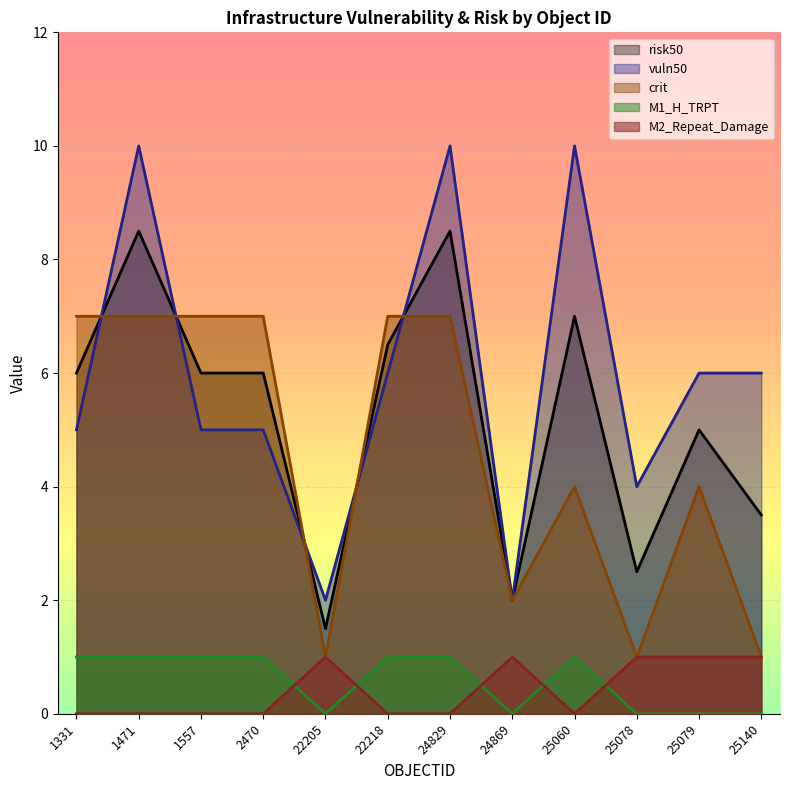

What is the value of the crit point at the 9th from the left?

4.0